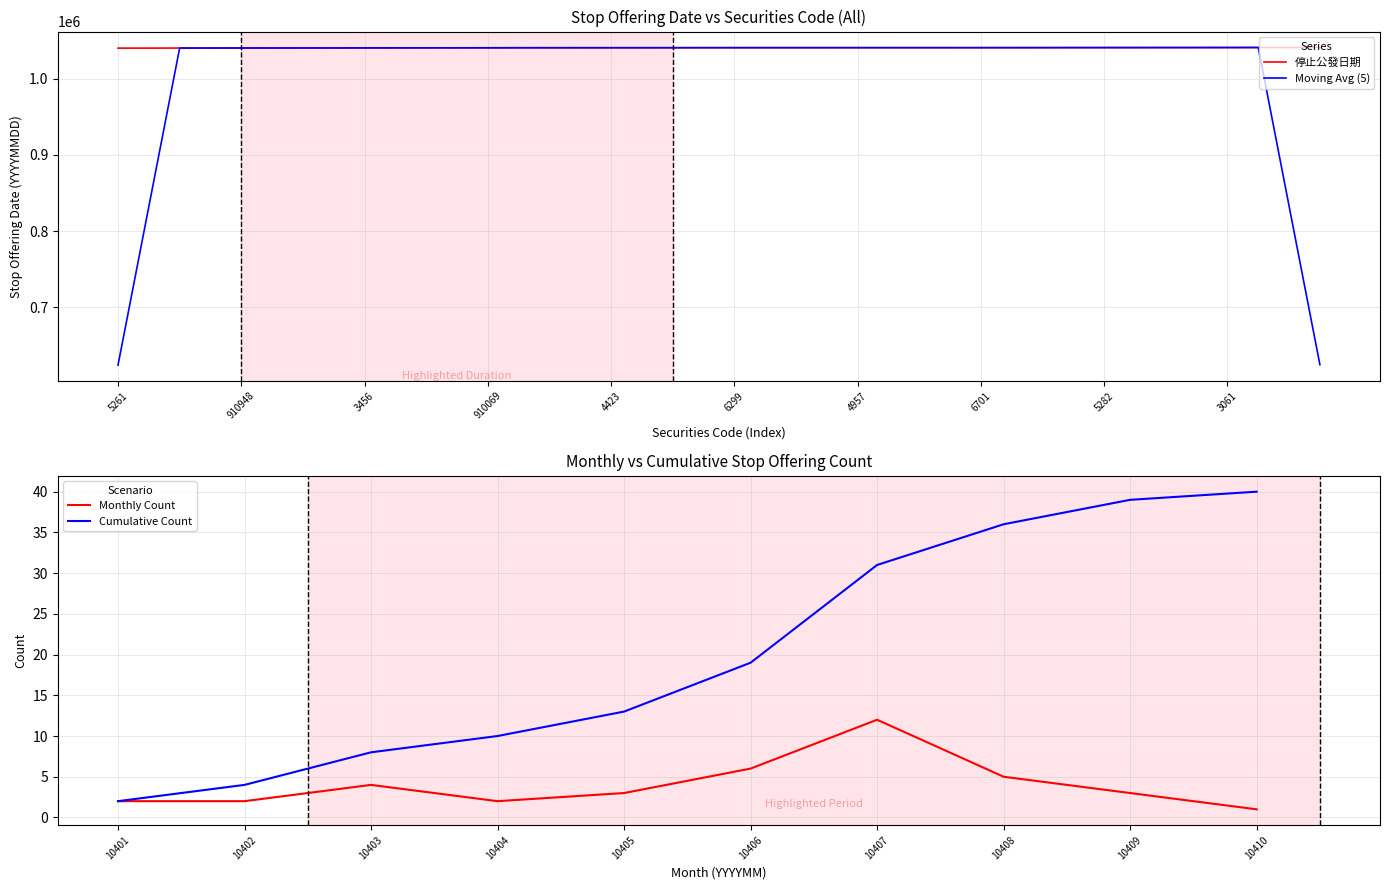

Count the number of categories in the chart.

40